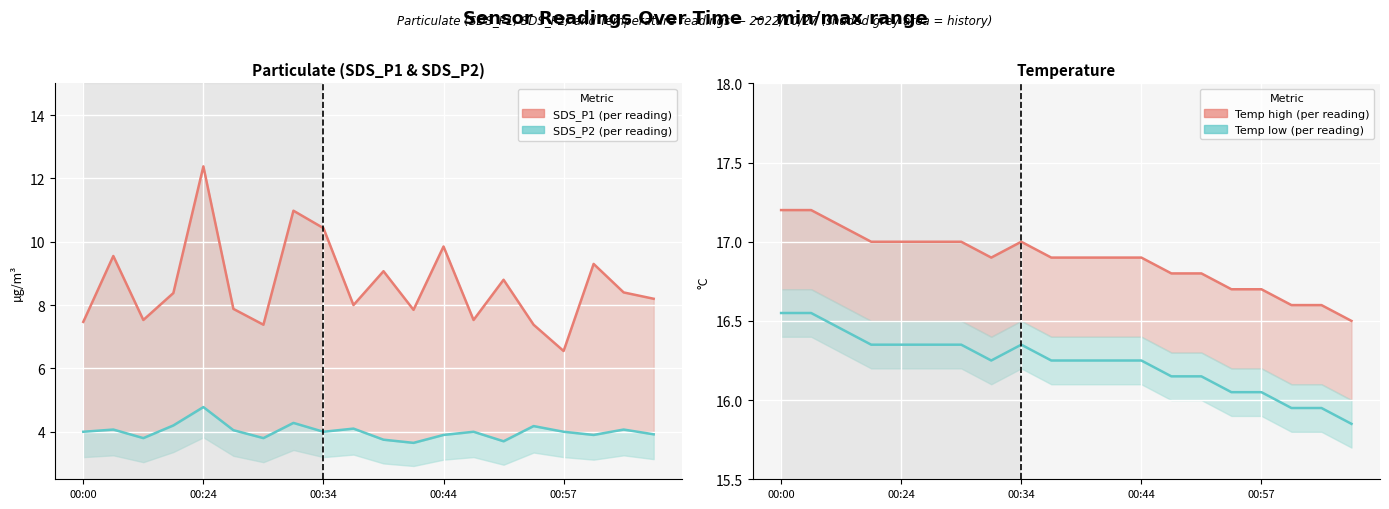

What is the highest value of the SDS_P2 series?

4.8